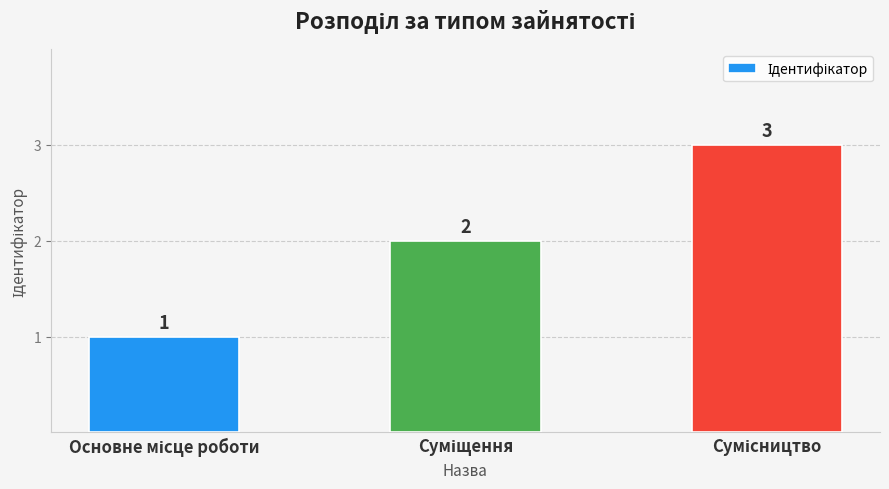

How many values are between 1 and 3?

3